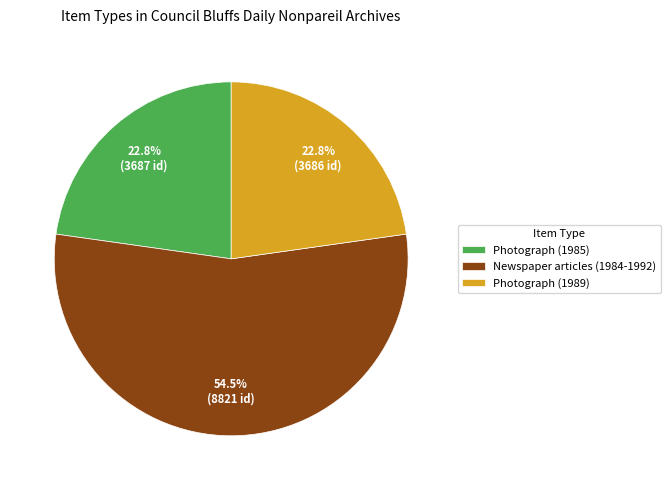

What is the ratio of the value at Photograph (1989) to the value at Photograph (1985)?

1.0